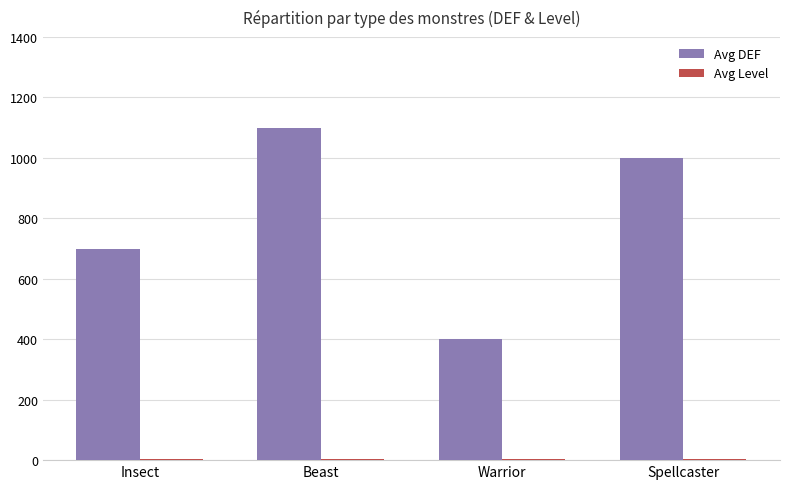

What is the difference between the Avg DEF values at Beast and Insect?

400